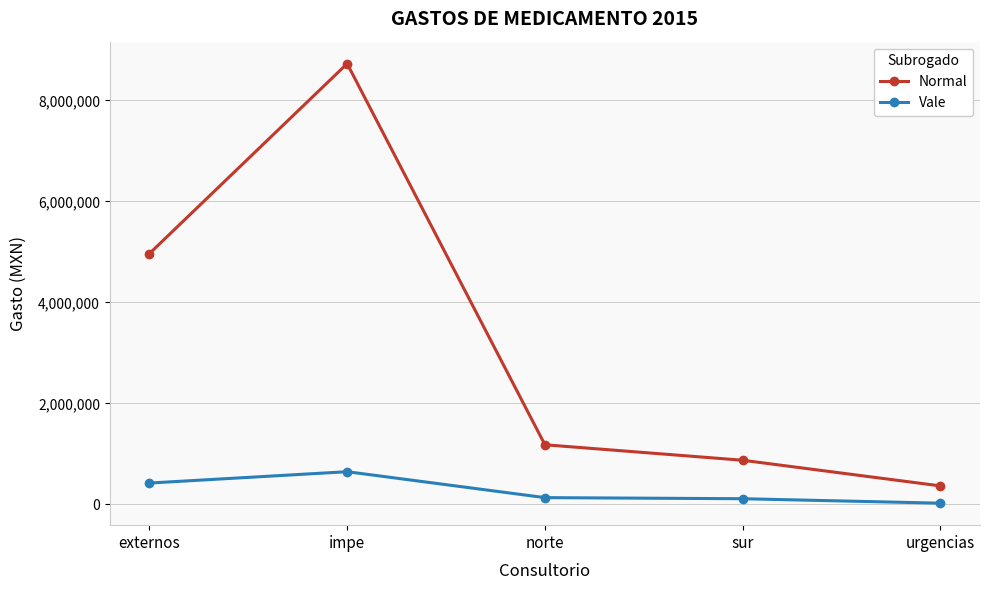

At which label is Vale closest to 335547?

externos